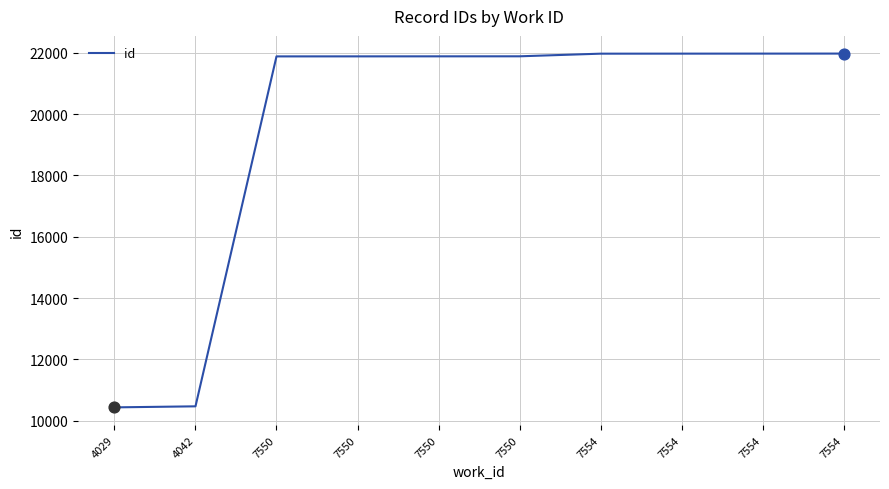

What is the change in value from 4042 to 7554?

+11506